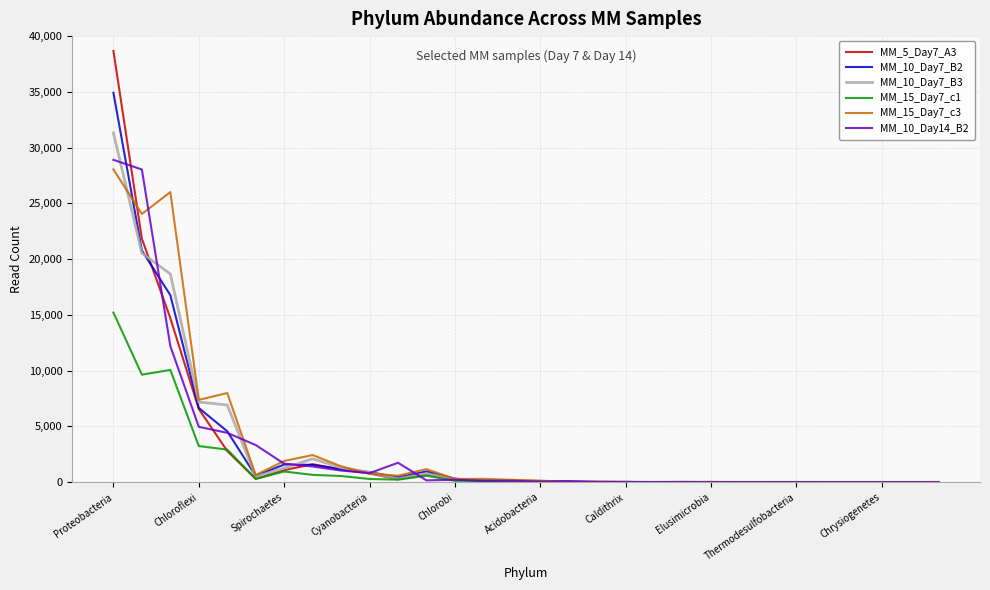

Which series has the largest total across all categories?

MM_15_Day7_c3